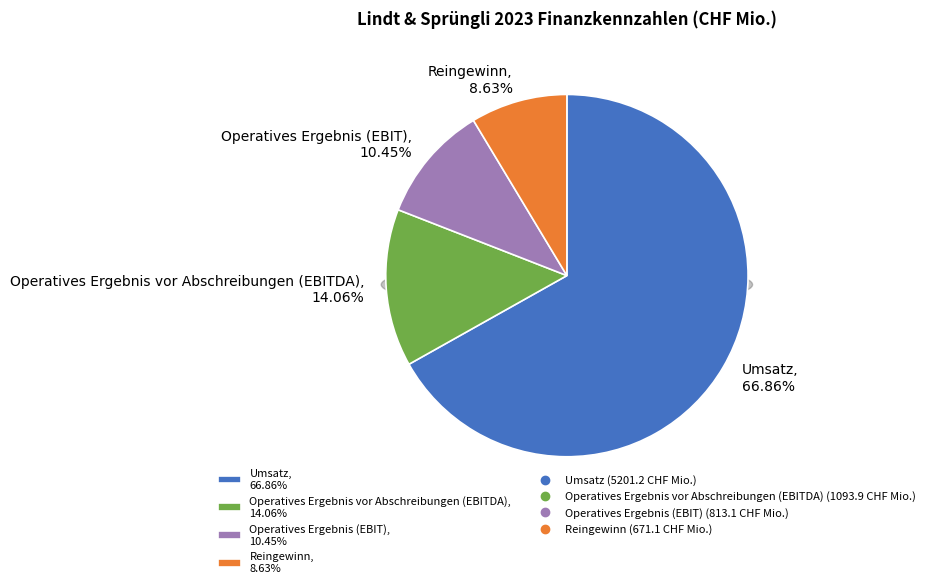

Is it true that Reingewinn is 18% of the pie?

False